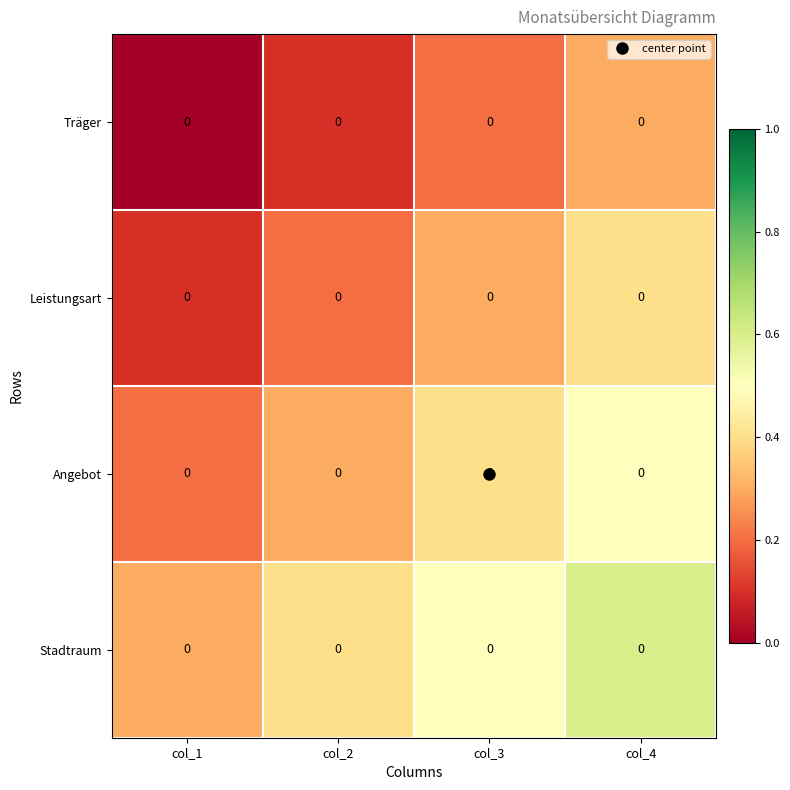

Which category has the lowest value in the Träger series?

col_1